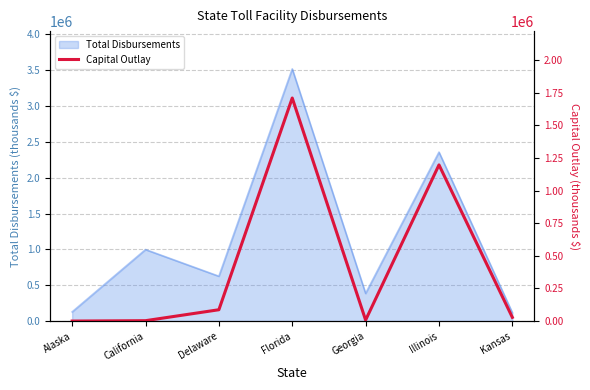

At which label is Total Disbursements closest to 1817496?

Illinois